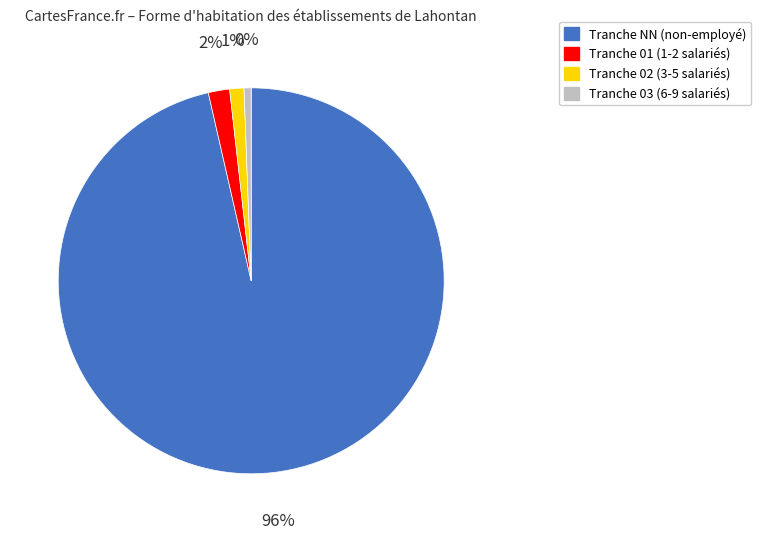

To the nearest percent, what is the difference between the largest and smallest slice percentages?

96%